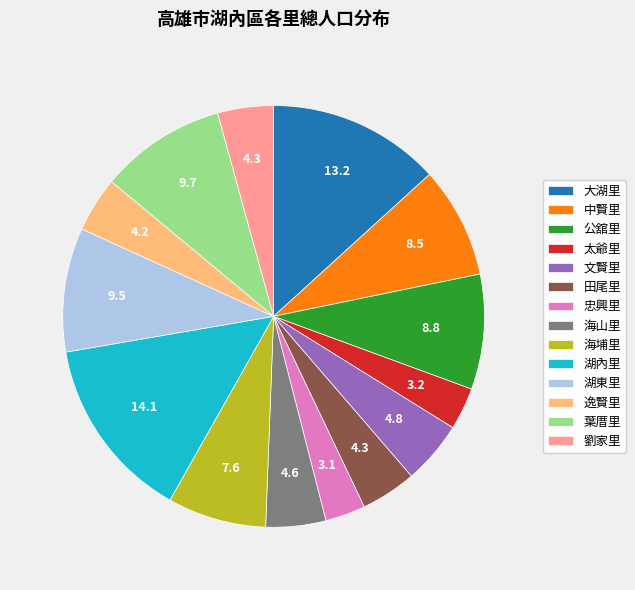

Which slice is the largest?

湖內里